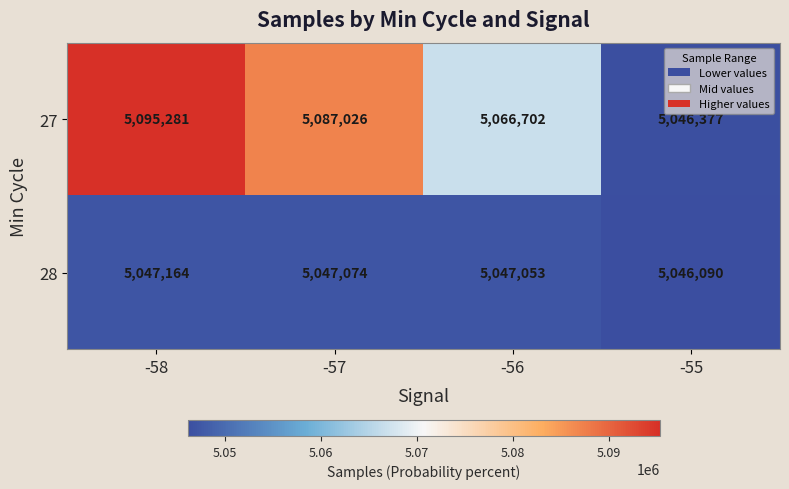

What is the difference between the 28 values at -58 and -56?

111